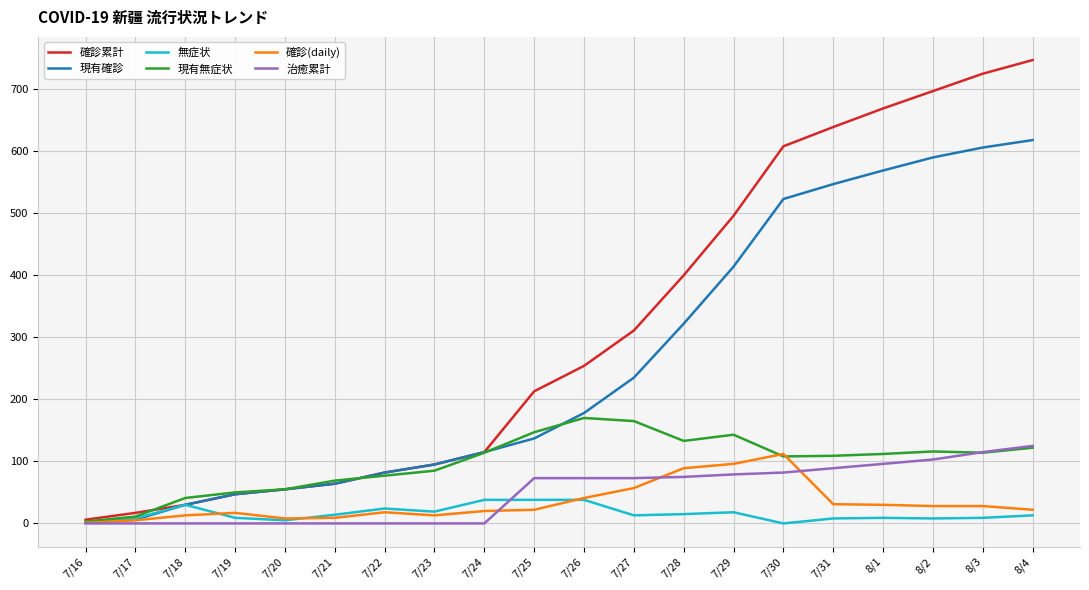

What is the total value across all series at 7/22?

283